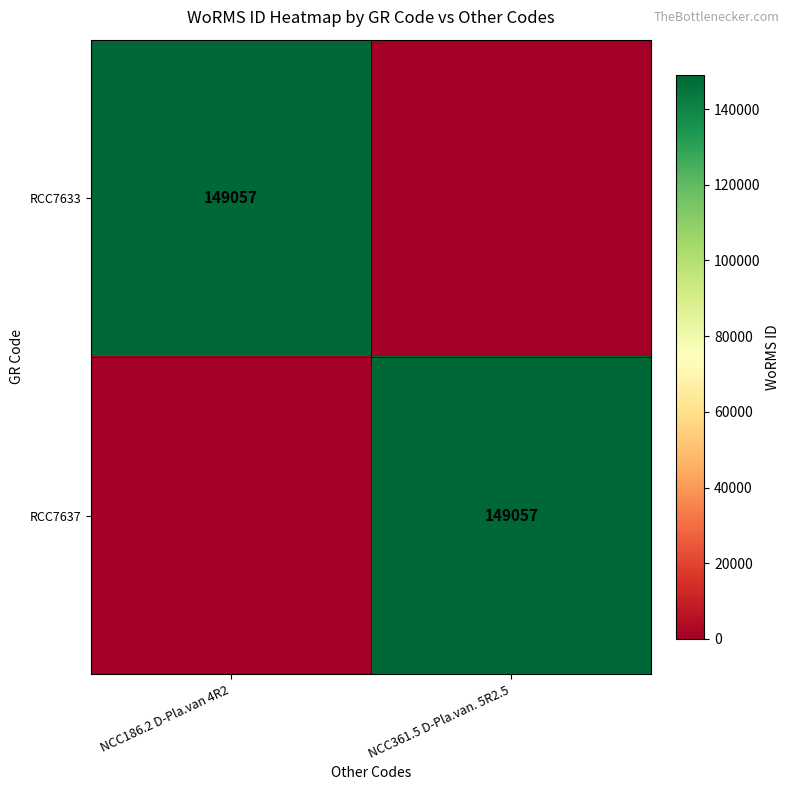

Count the number of data series in this chart.

2